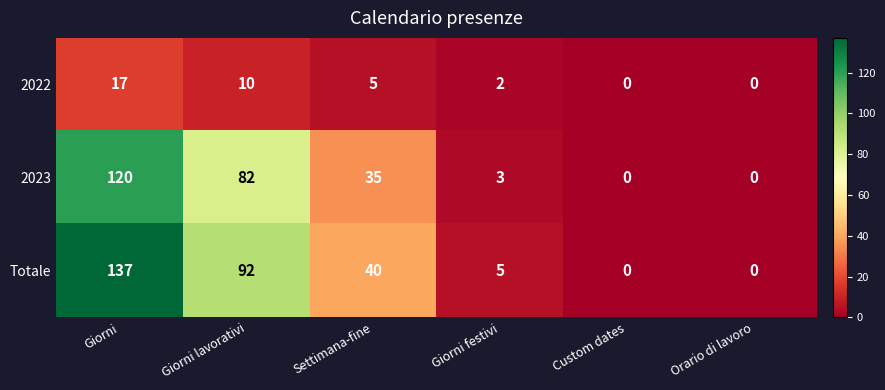

Between Giorni and Custom dates, which series saw the biggest shift?

Totale